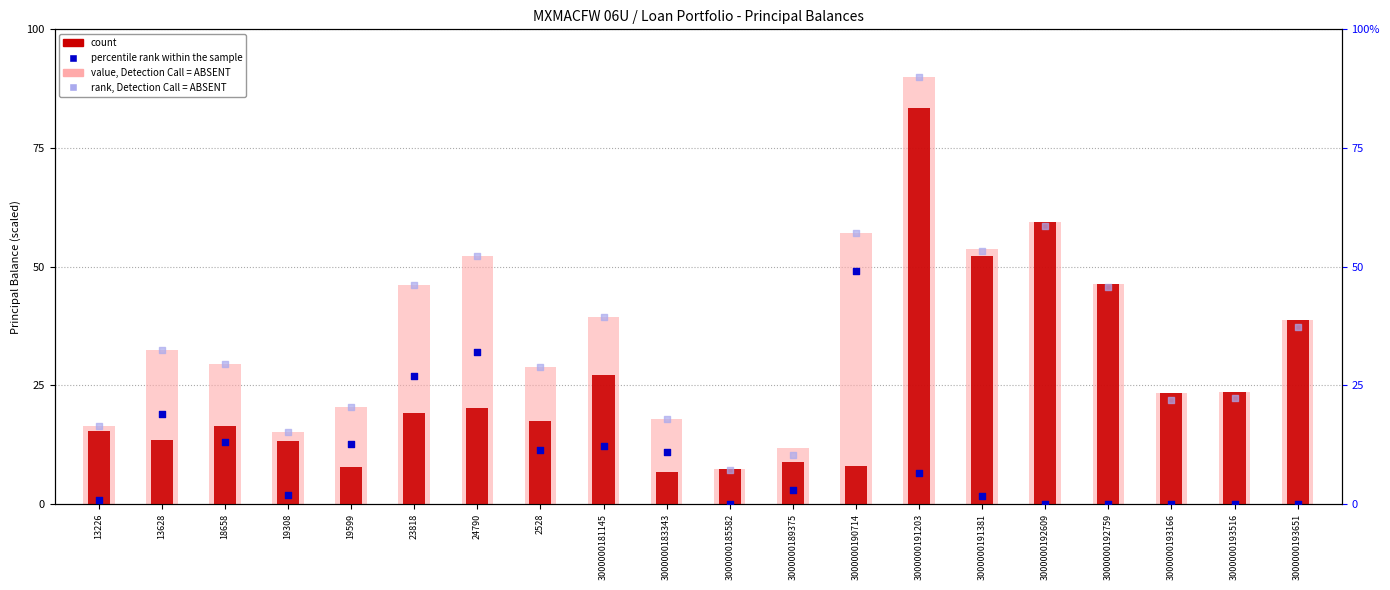

What is the total value across all series at 3000000193516?

69.6